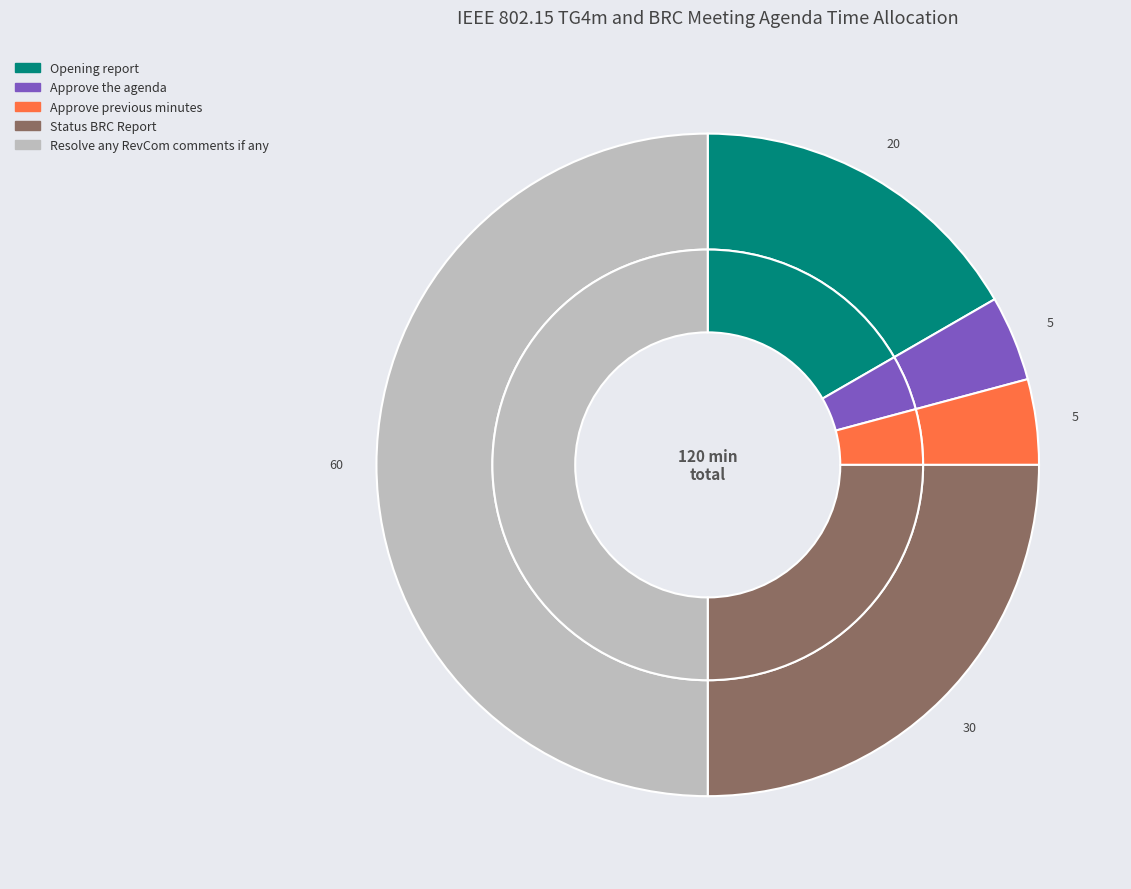

Is the sum of Approve the agenda and Open greater than half?

No